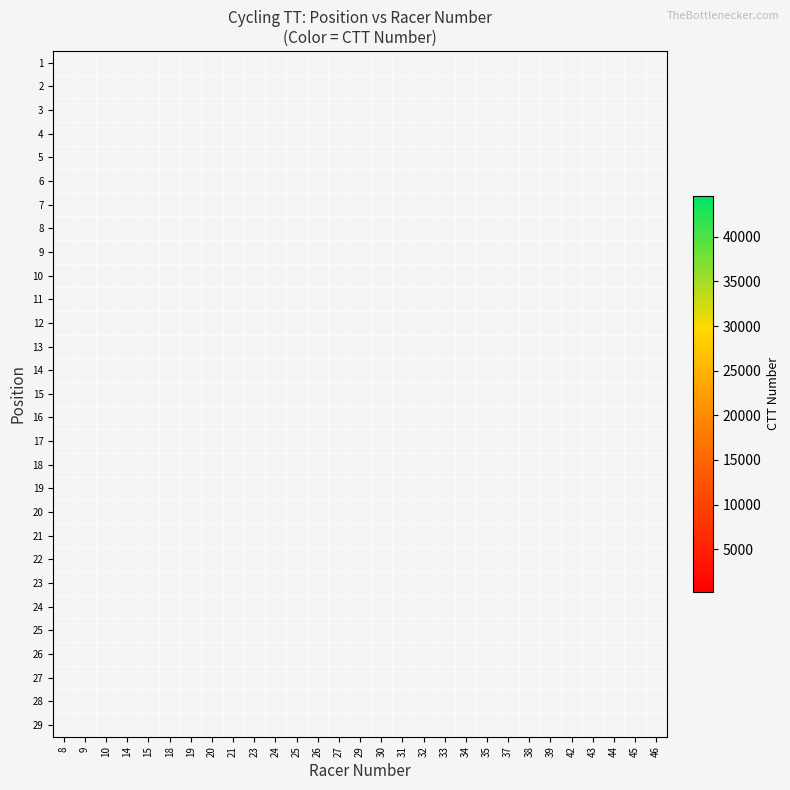

Which label corresponds to the smallest value in the chart?

31